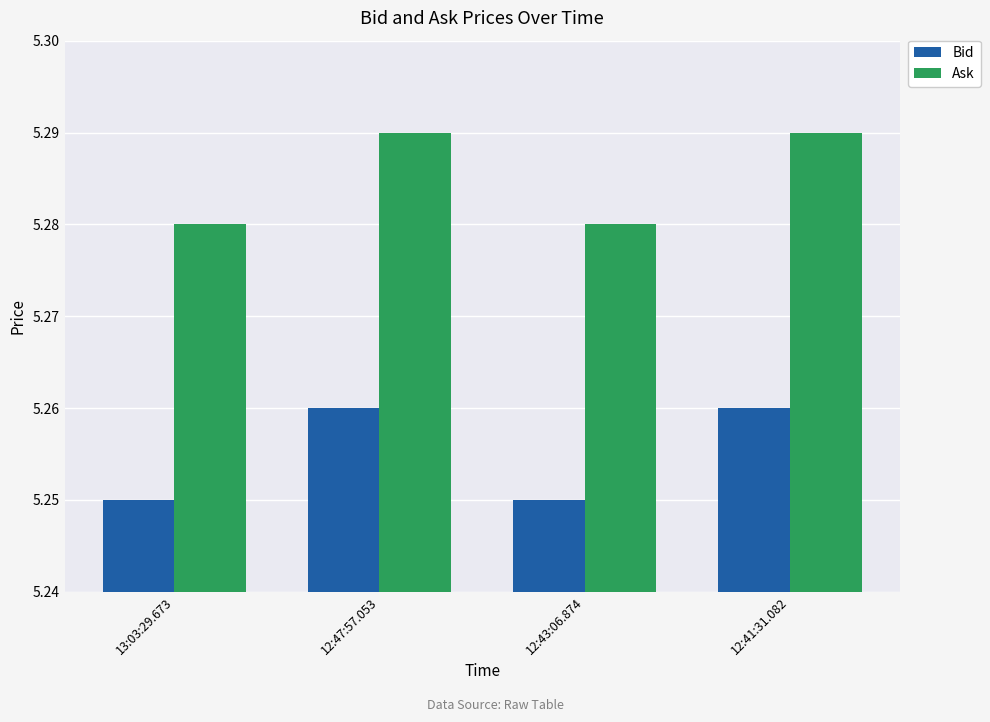

At 12:47:57.053, list the series in order from smallest to largest.

Bid, Ask